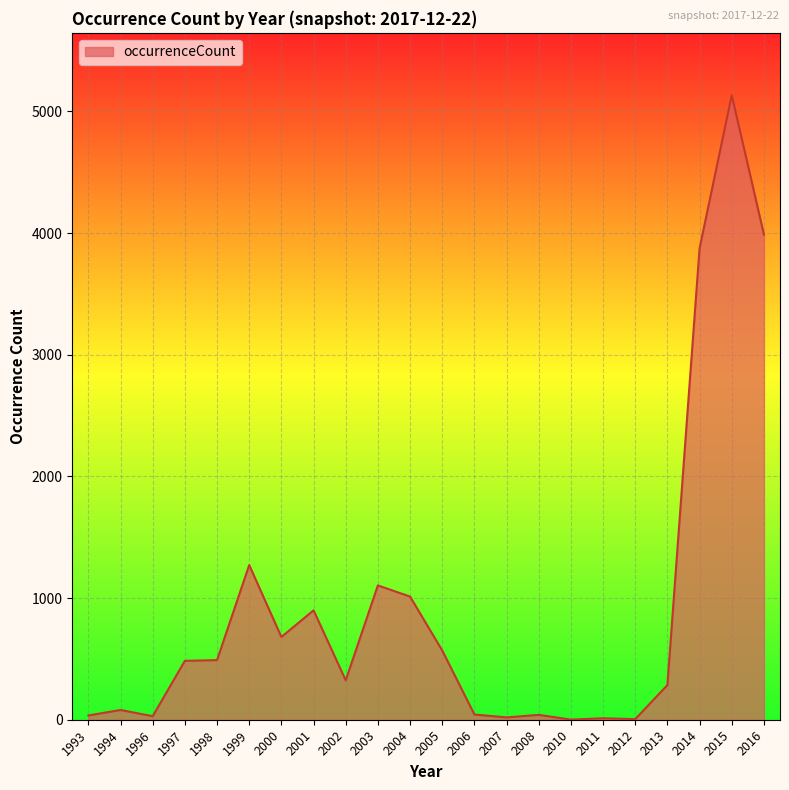

What is the average value?

926